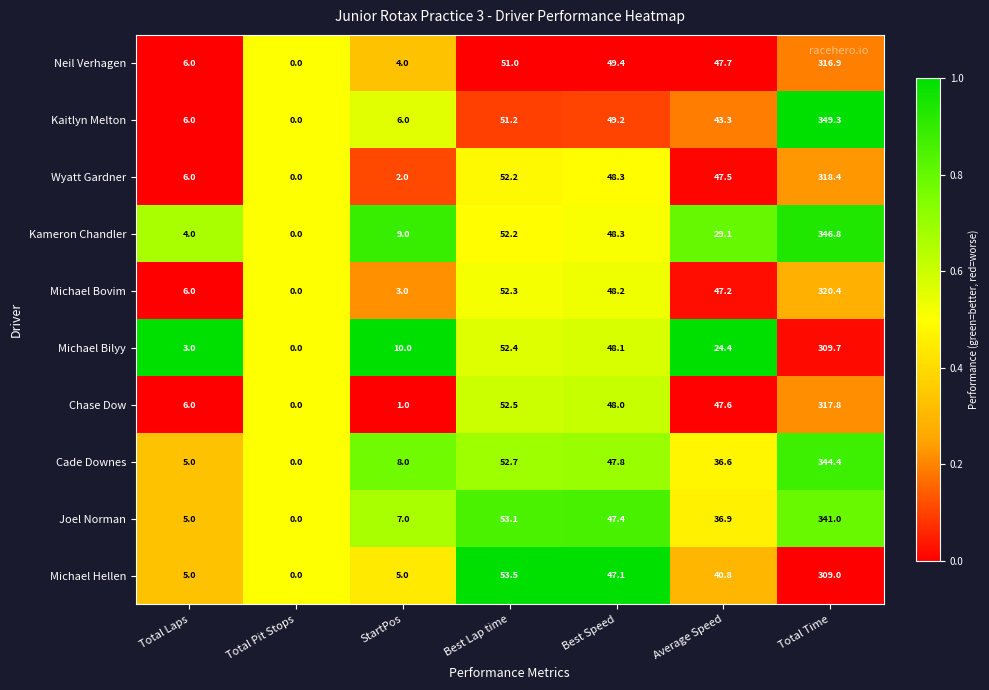

What is the highest value of the Joel Norman series?

341.0